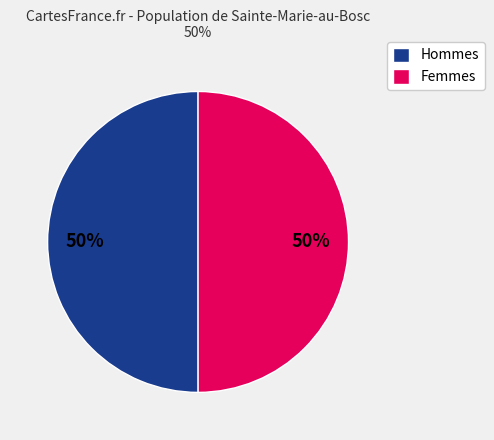

To the nearest percent, what percentage of the pie is Femmes?

50%